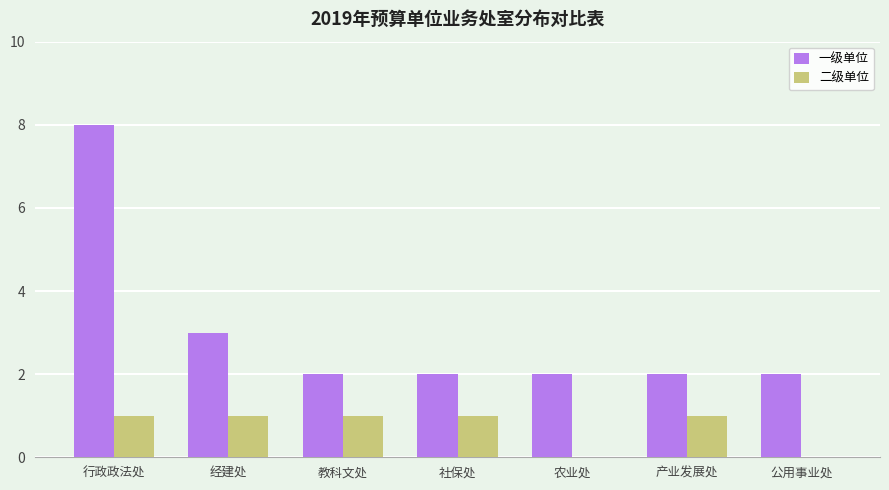

Reading left to right, what are all the values shown in this chart?

一级单位: 8	3	2	2	2	2	2
二级单位: 1	1	1	1	0	1	0